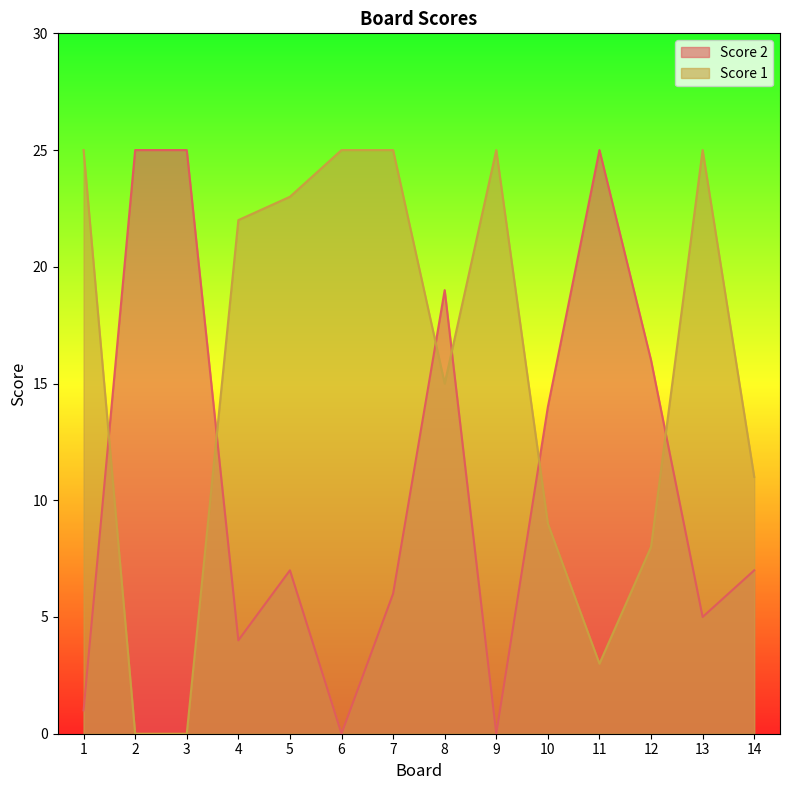

How many intersections are there between Score 1 and Score 2?

6